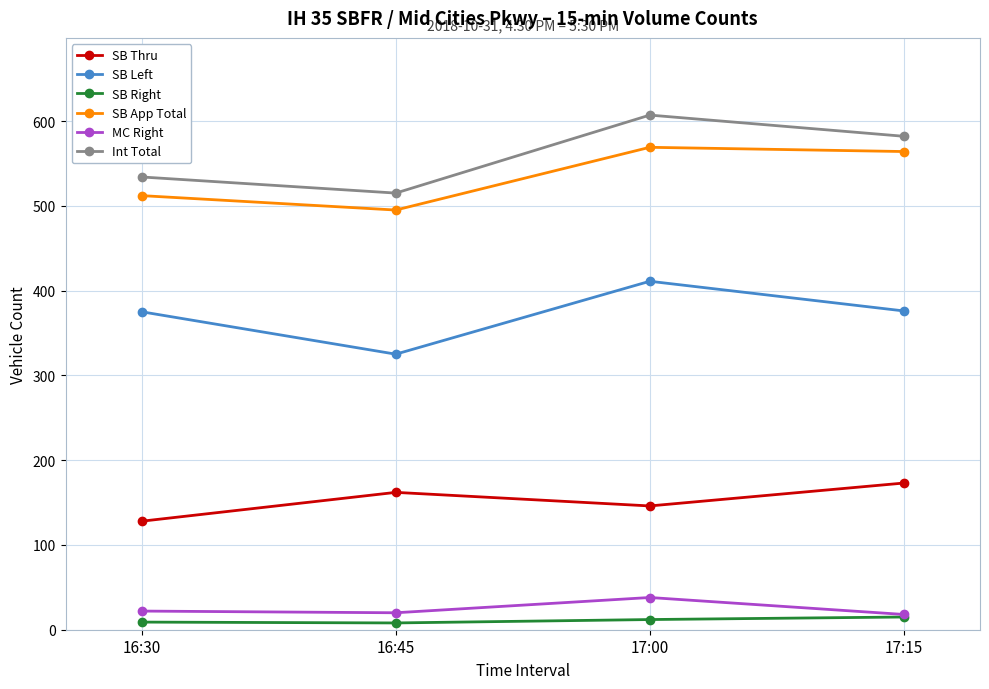

List the series in order of their peak value, highest first.

Int Total, SB App Total, SB Left, SB Thru, MC Right, SB Right